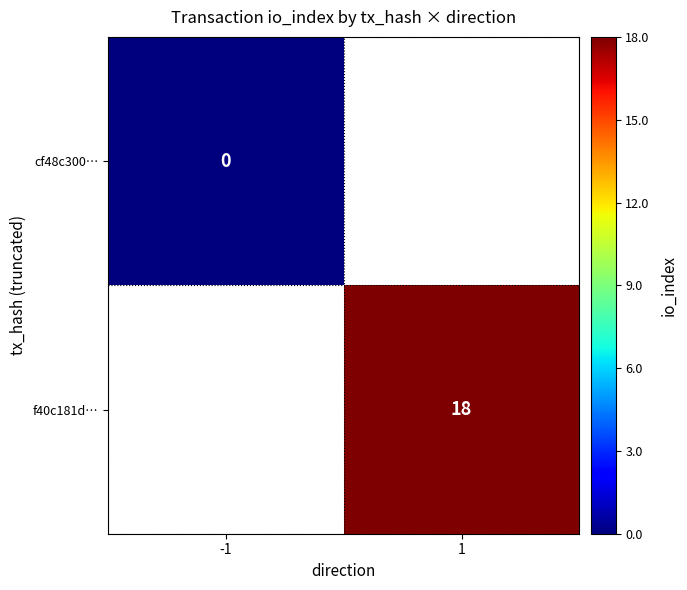

Which has a higher value, -1 or 1?

1